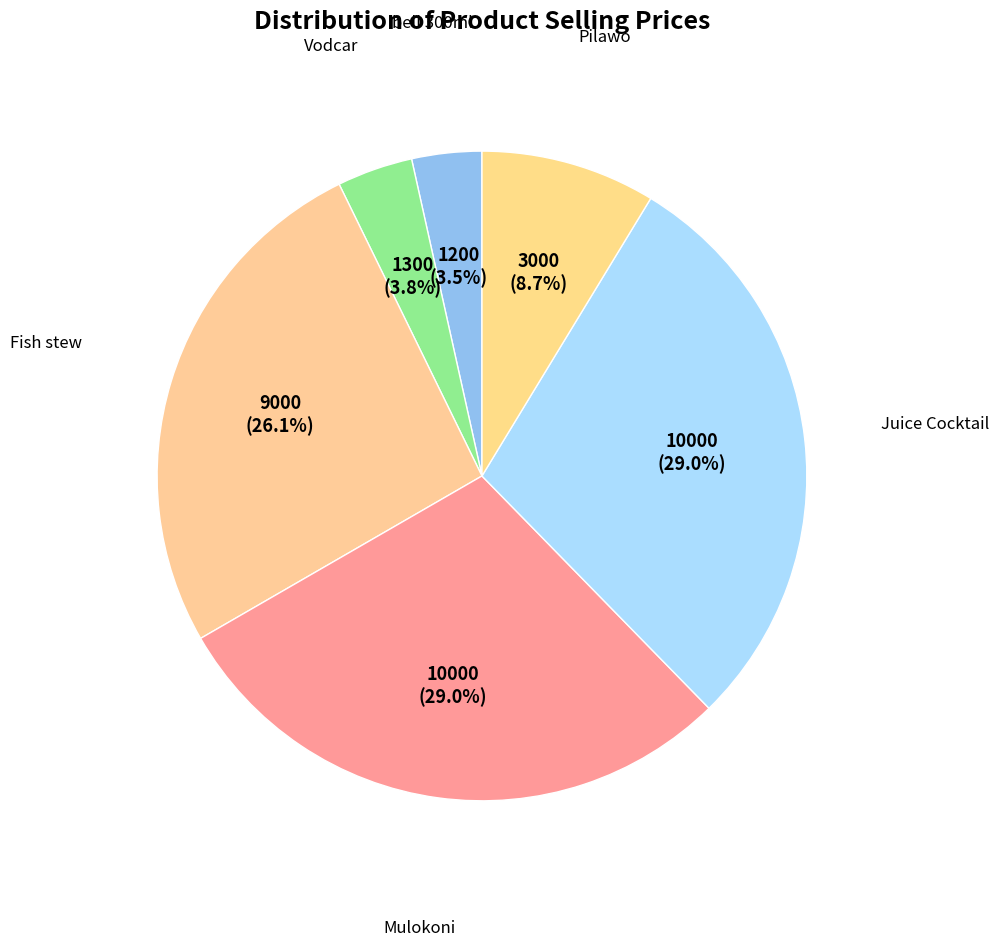

Count the number of slices in the pie.

6